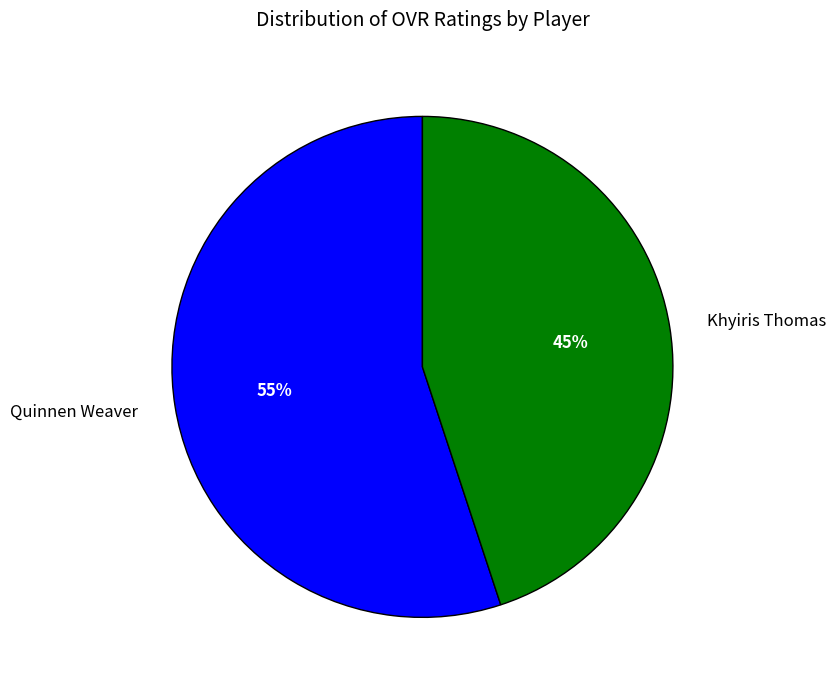

To the nearest percent, what percentage of the pie is Khyiris Thomas?

45%